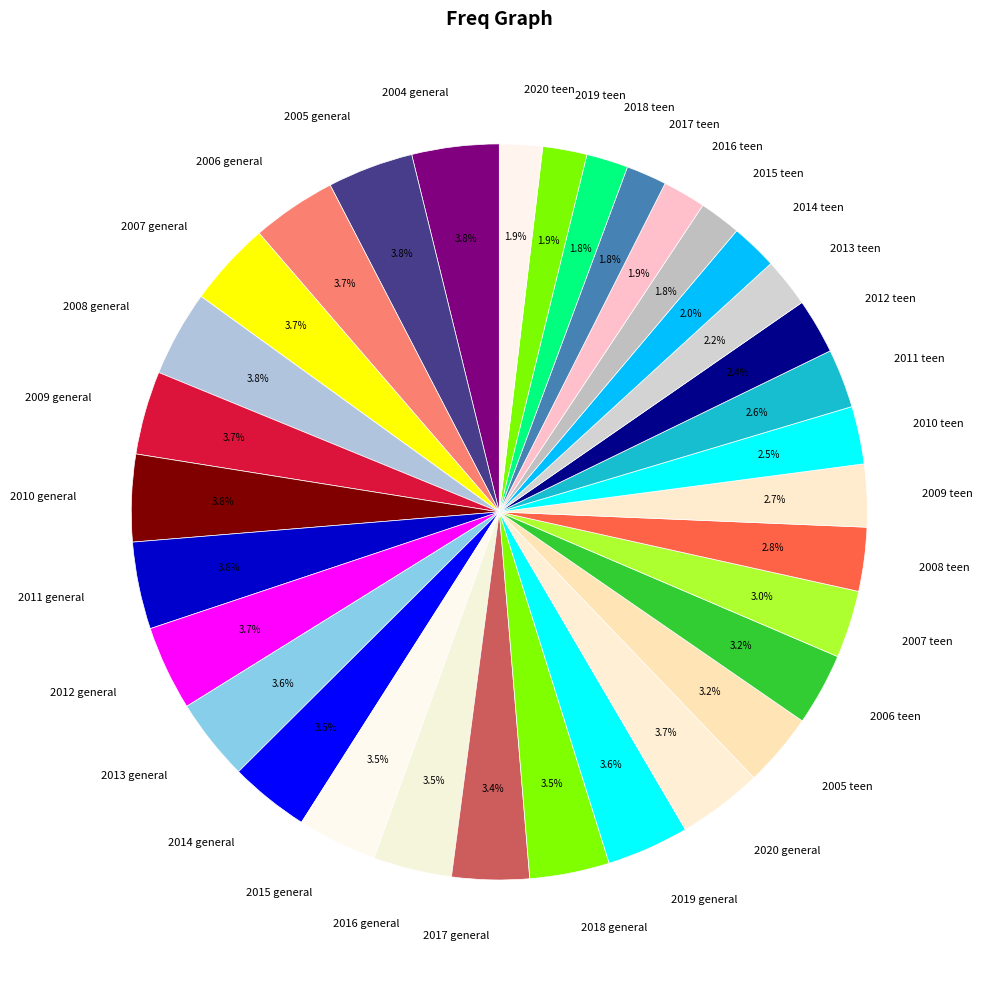

How many segments does this pie chart have?

33